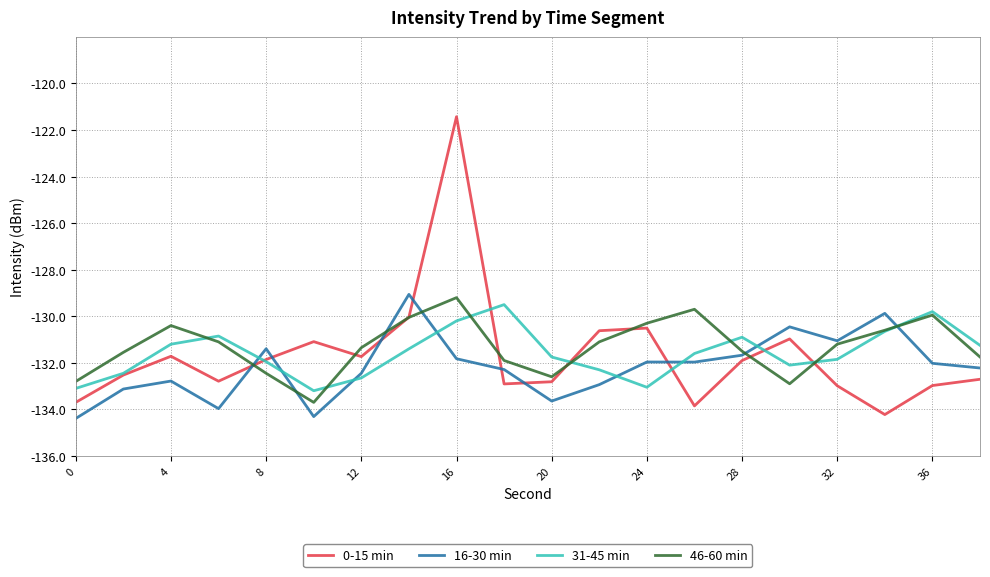

After their last crossing, which series has the higher values: 31-45 min or 16-30 min?

31-45 min